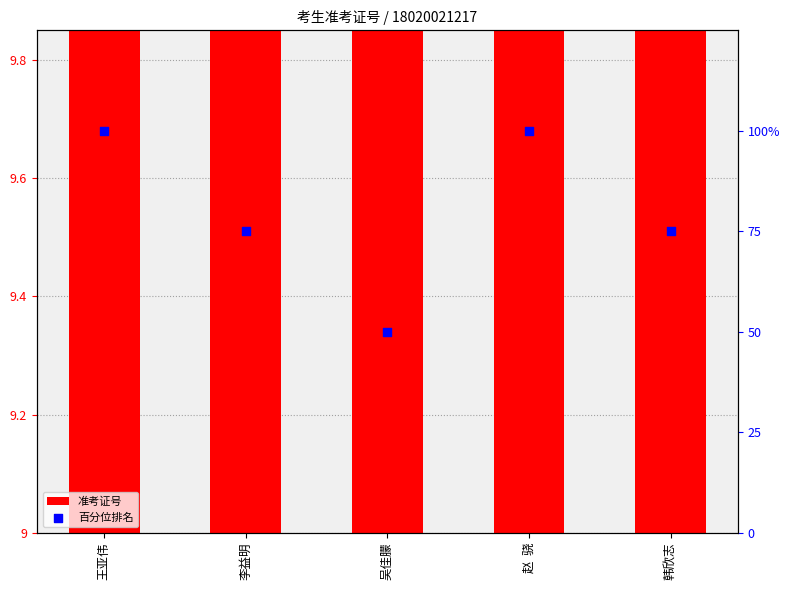

Is the value of 准考证号 at 李益明 greater than the value of 百分位排名 at 吴佳朦?

No